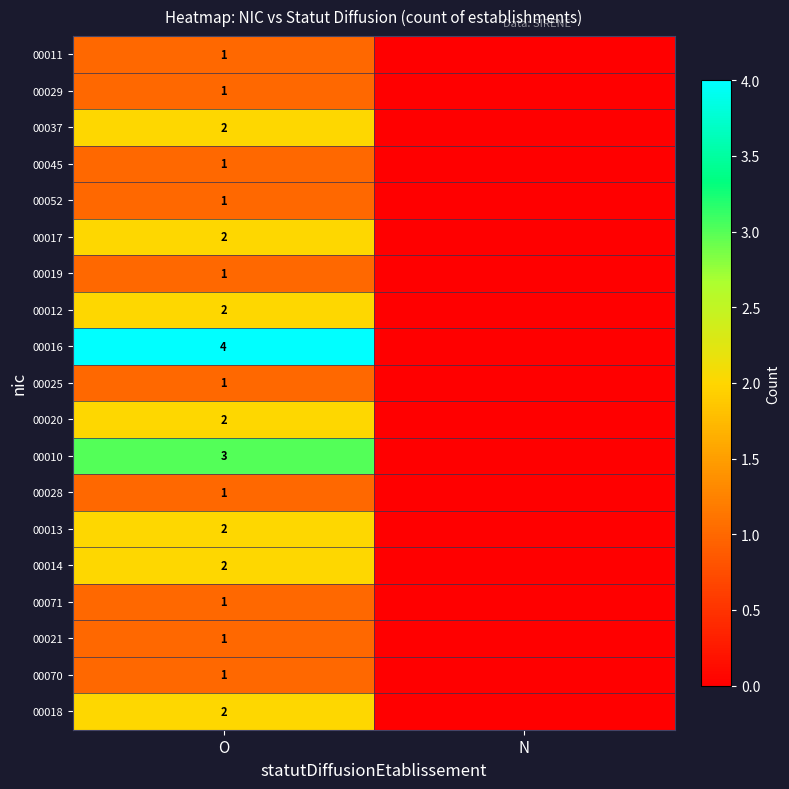

True or false: 00021 has a value of 1 at O.

True